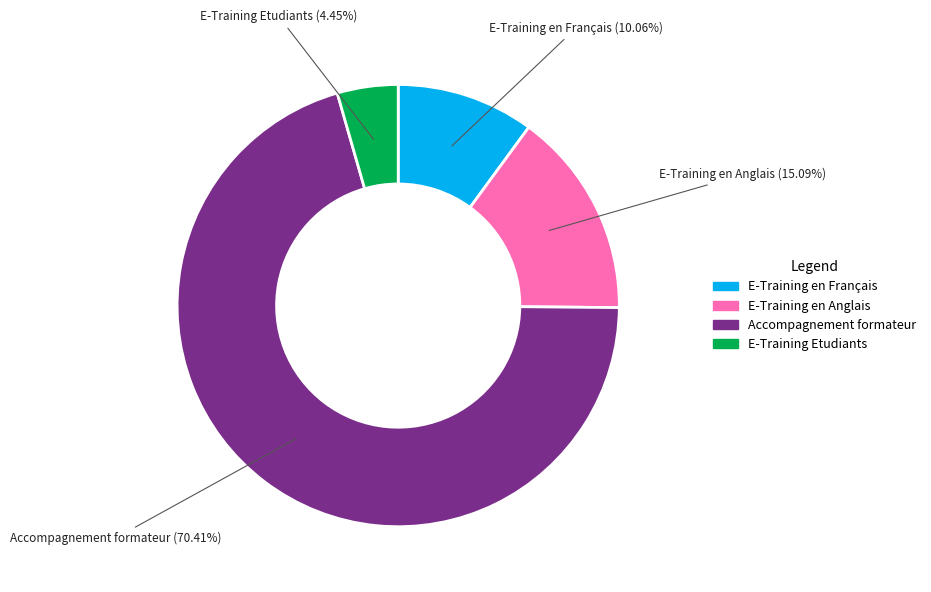

Count the number of slices in the pie.

4